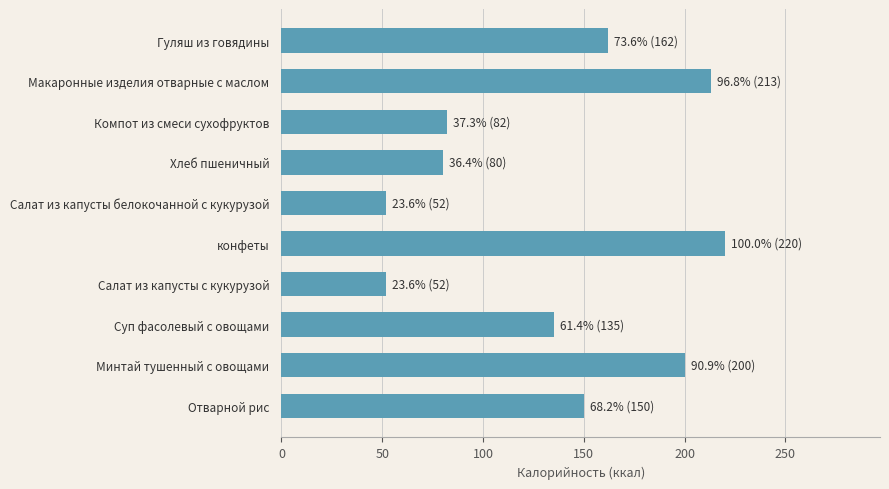

What value does the data have at Хлеб пшеничный?

80